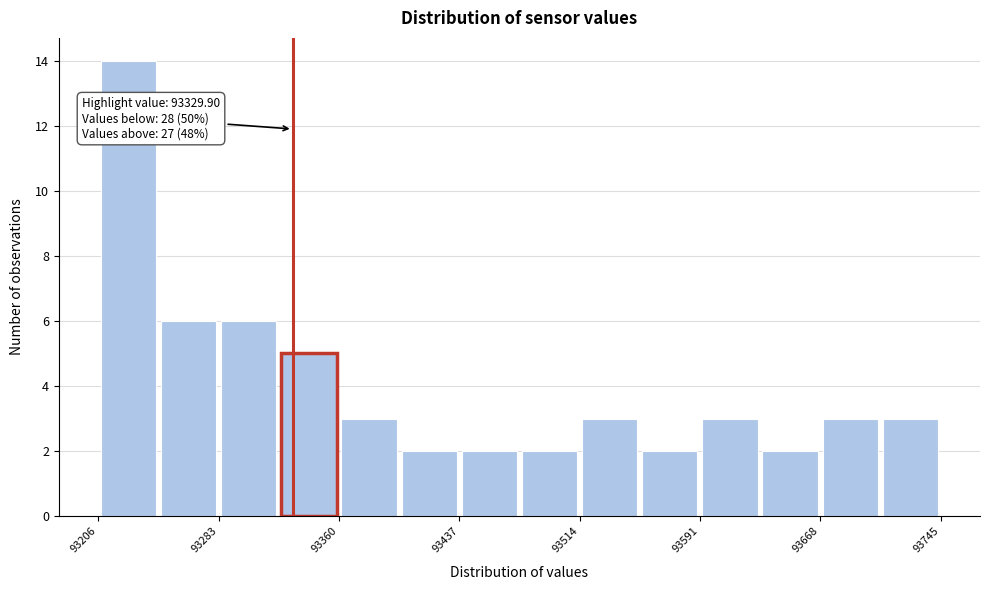

Read against the x-axis, roughly where is the centre of the tallest bar?

93220